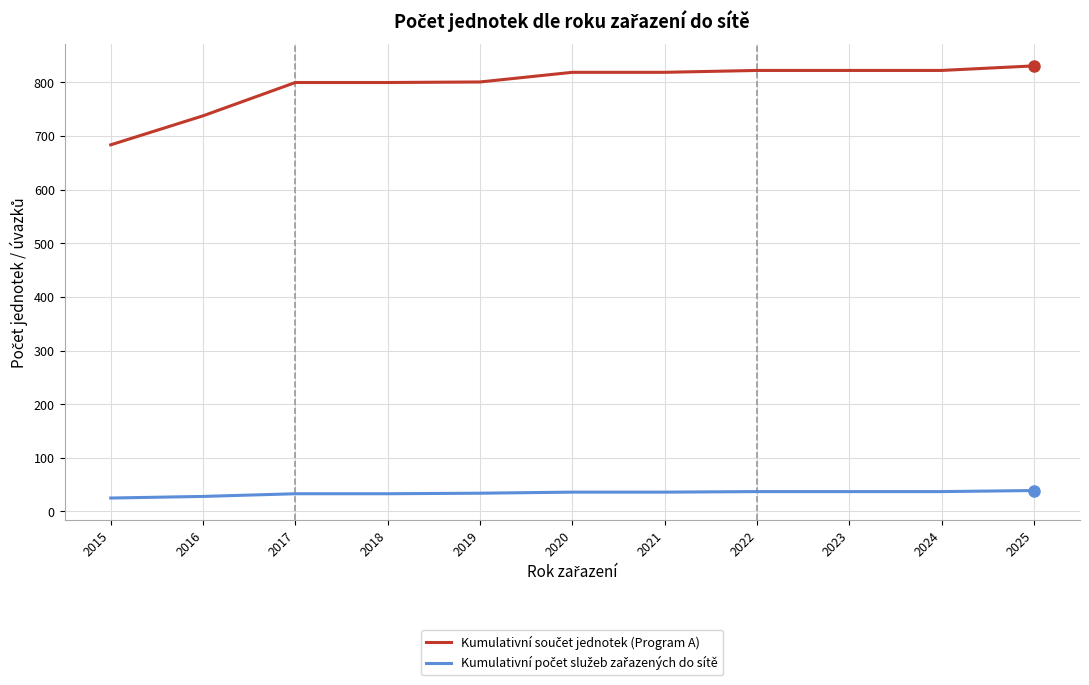

What is the greatest value displayed?

830.9